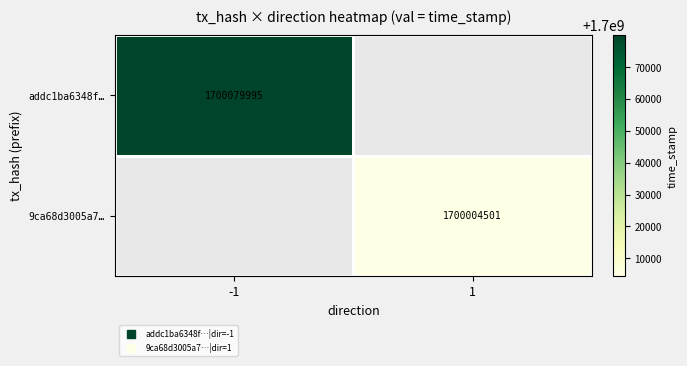

What is the smallest value displayed?

1700004501.0